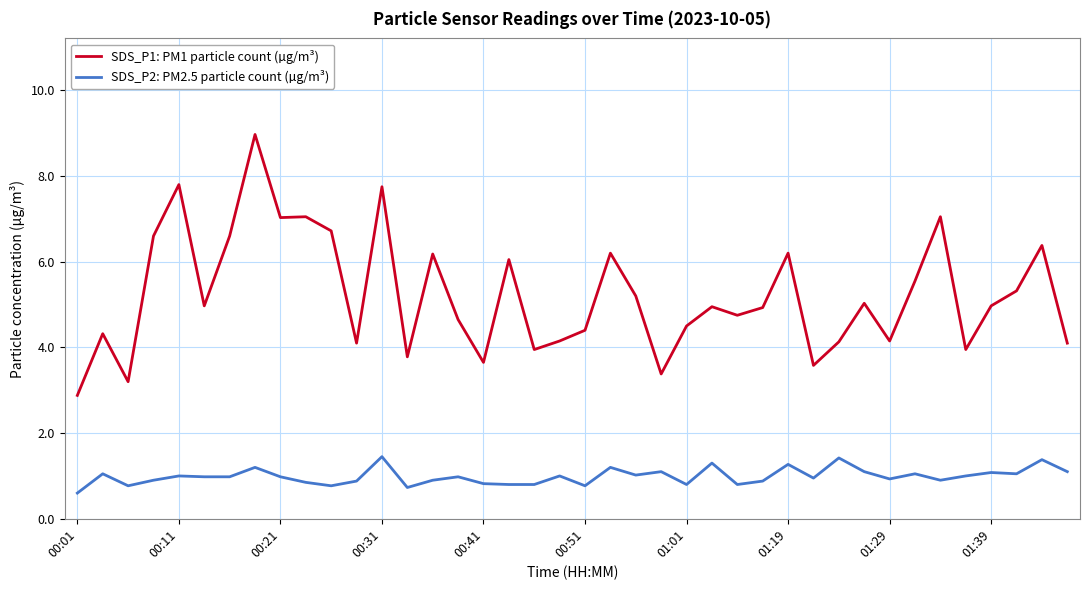

True or false: SDS_P1: PM1 particle count (µg/m³) and SDS_P2: PM2.5 particle count (µg/m³) cross at least once.

False